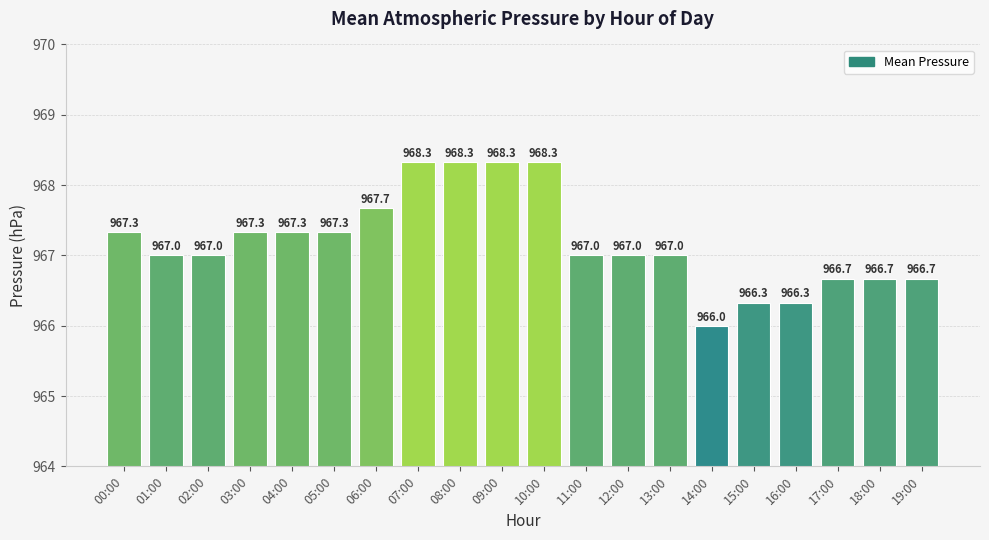

What is the label of the 6th bar from the right?

14:00